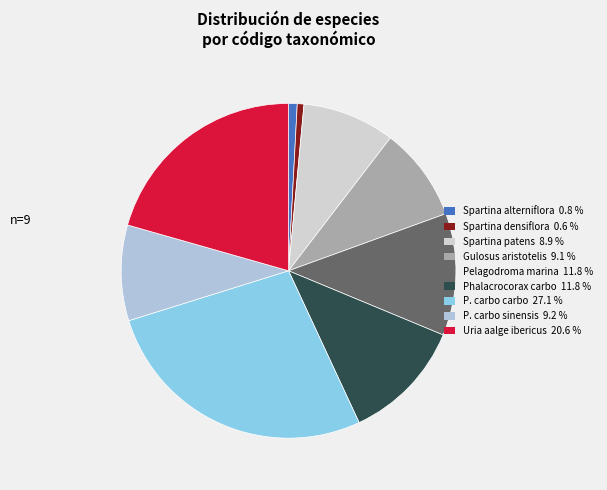

How many slices are in this pie chart?

9